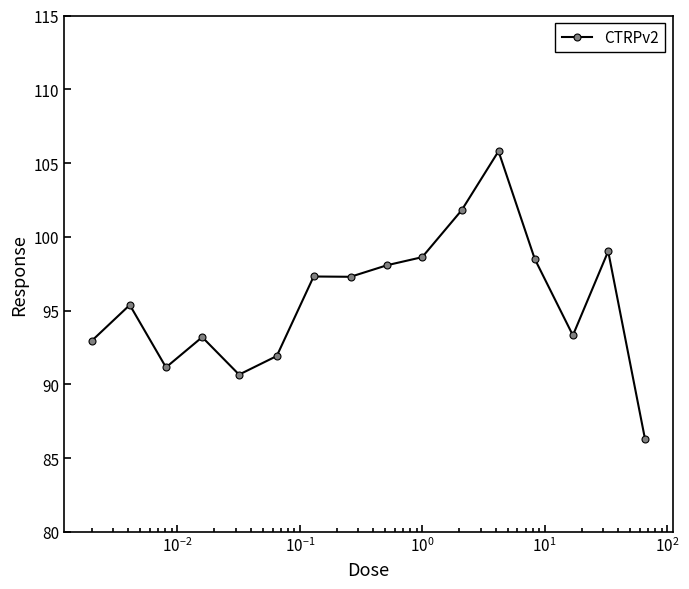

What is the minimum value shown in the chart?

86.3